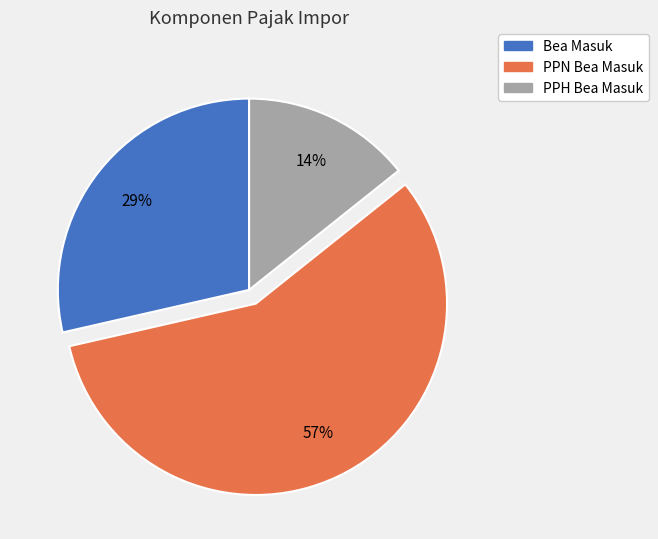

To the nearest percent, what is the difference between the largest and smallest slice percentages?

43%